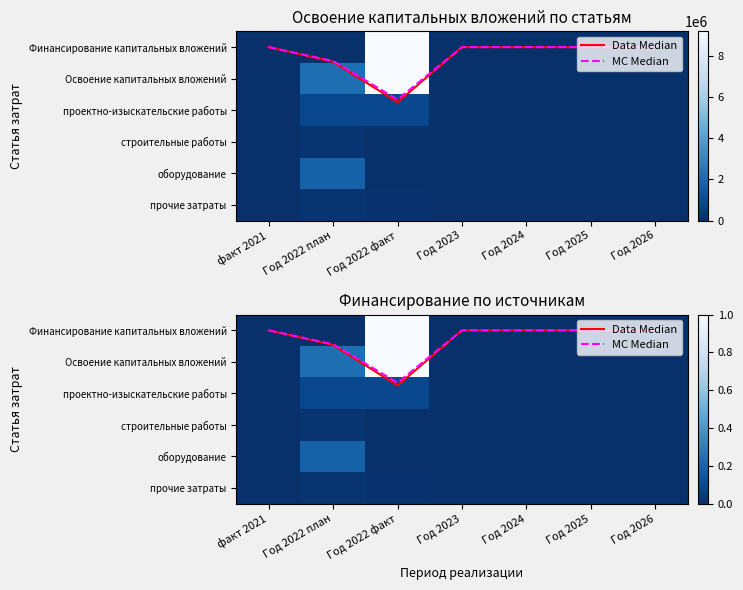

At which label is Финансирование капитальных вложений closest to 0?

факт 2021